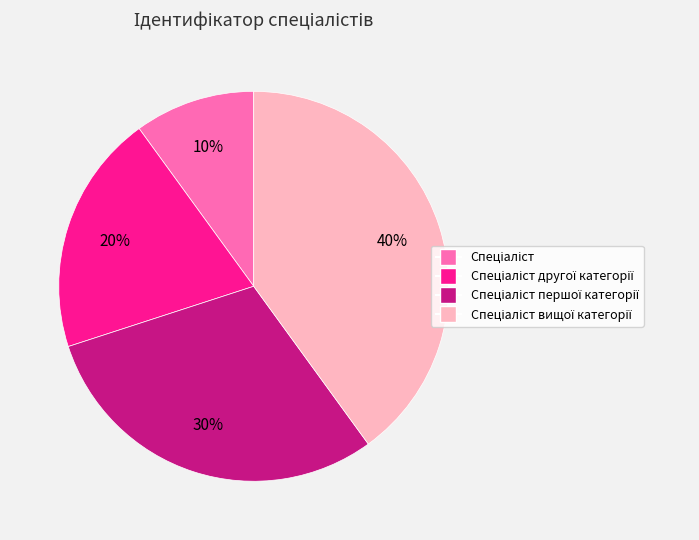

How many slices are in this pie chart?

4